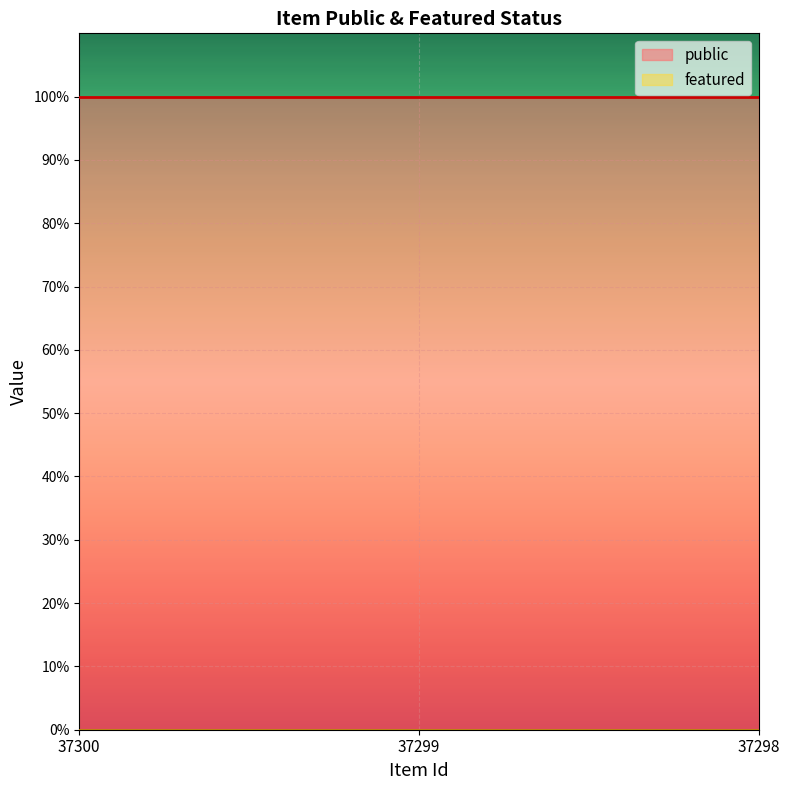

Where is featured nearest to the value 0?

37300